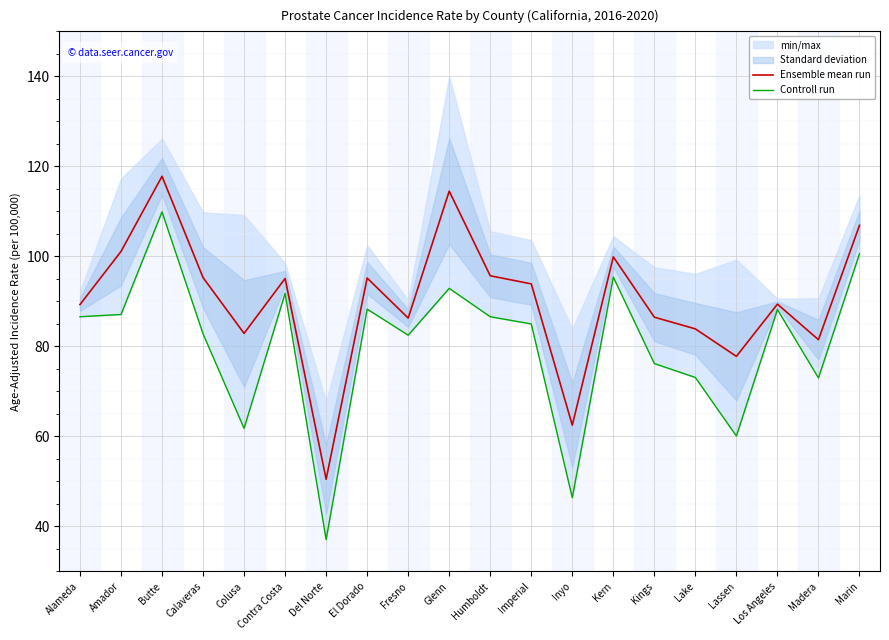

Reading left to right, list all the values displayed in this chart.

Ensemble mean run: Alameda=89.3	Amador=101.1	Butte=117.8	Calaveras=95.3	Colusa=82.9	Contra Costa=95.1	Del Norte=50.5	El Dorado=95.2	Fresno=86.3	Glenn=114.5	Humboldt=95.7	Imperial=93.9	Inyo=62.5	Kern=99.9	Kings=86.5	Lake=83.9	Lassen=77.8	Los Angeles=89.4	Madera=81.5	Marin=106.9
Controll run: Alameda=86.6	Amador=87.1	Butte=109.9	Calaveras=82.8	Colusa=61.8	Contra Costa=91.8	Del Norte=37.1	El Dorado=88.3	Fresno=82.5	Glenn=92.9	Humboldt=86.6	Imperial=85.0	Inyo=46.4	Kern=95.4	Kings=76.2	Lake=73.1	Lassen=60.1	Los Angeles=88.2	Madera=73.0	Marin=100.6